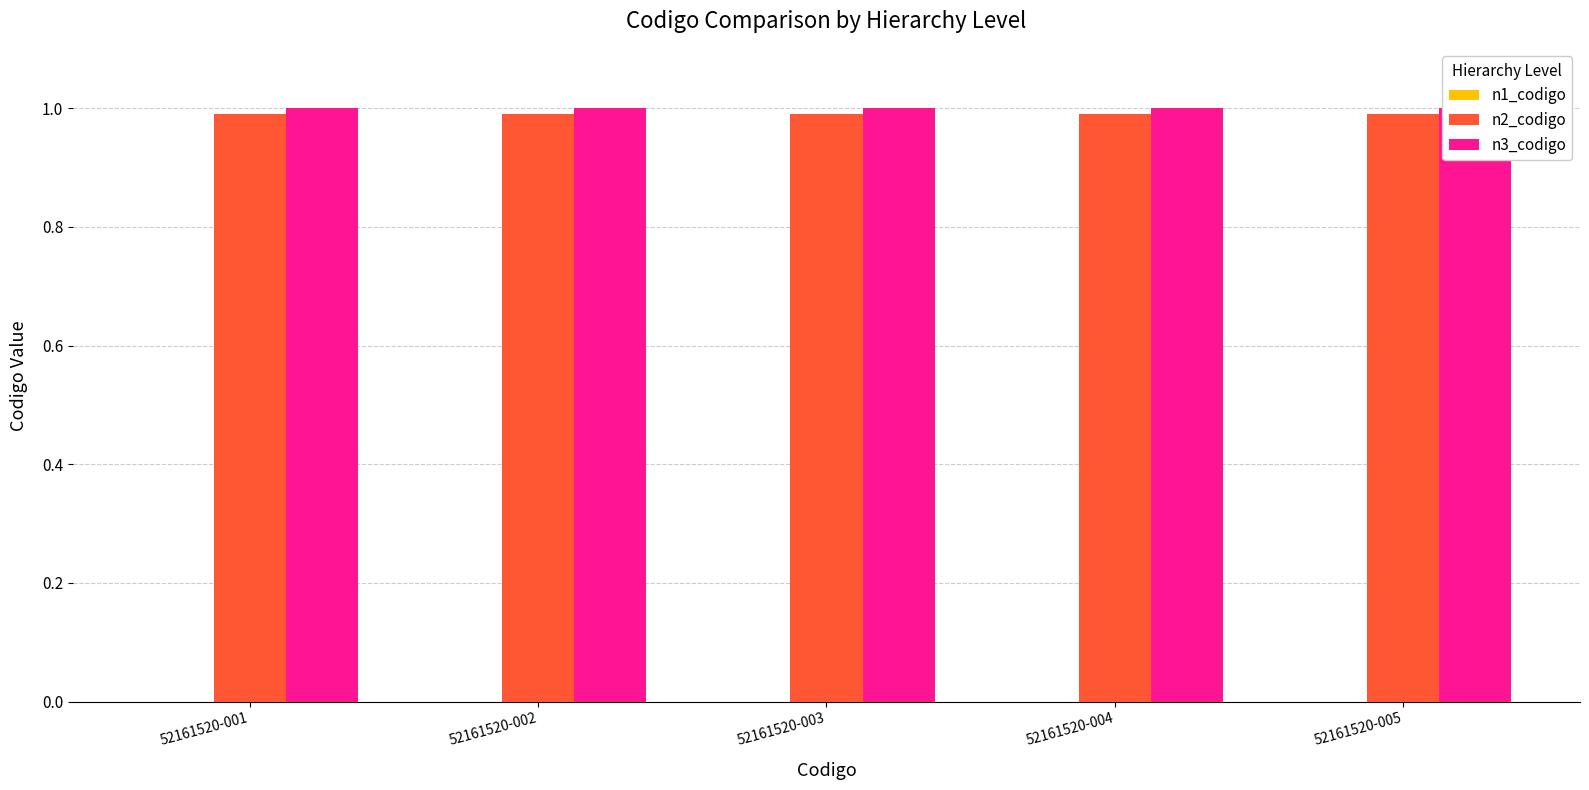

Reading left to right, transcribe all the data shown in this chart.

n1_codigo: 52161520-001=0.0	52161520-002=0.0	52161520-003=0.0	52161520-004=0.0	52161520-005=0.0
n2_codigo: 52161520-001=1.0	52161520-002=1.0	52161520-003=1.0	52161520-004=1.0	52161520-005=1.0
n3_codigo: 52161520-001=1.0	52161520-002=1.0	52161520-003=1.0	52161520-004=1.0	52161520-005=1.0